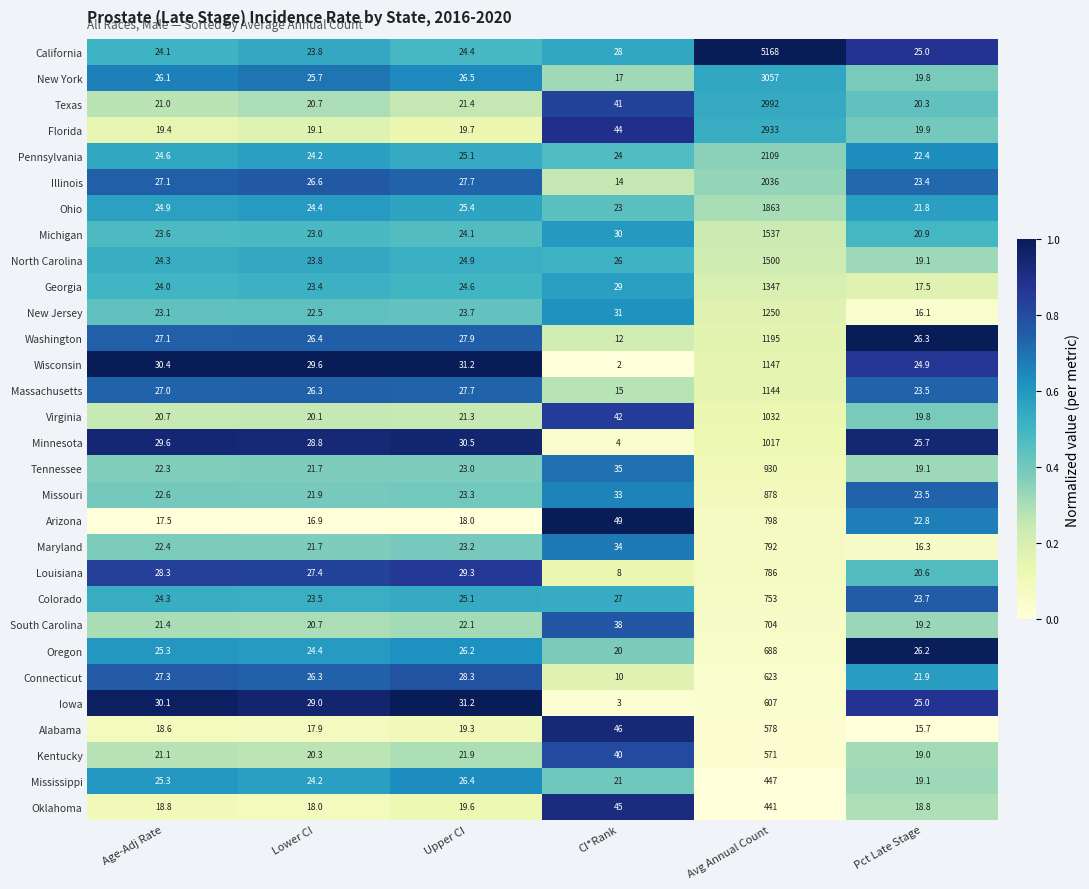

What is the sum of all Louisiana values?

899.6